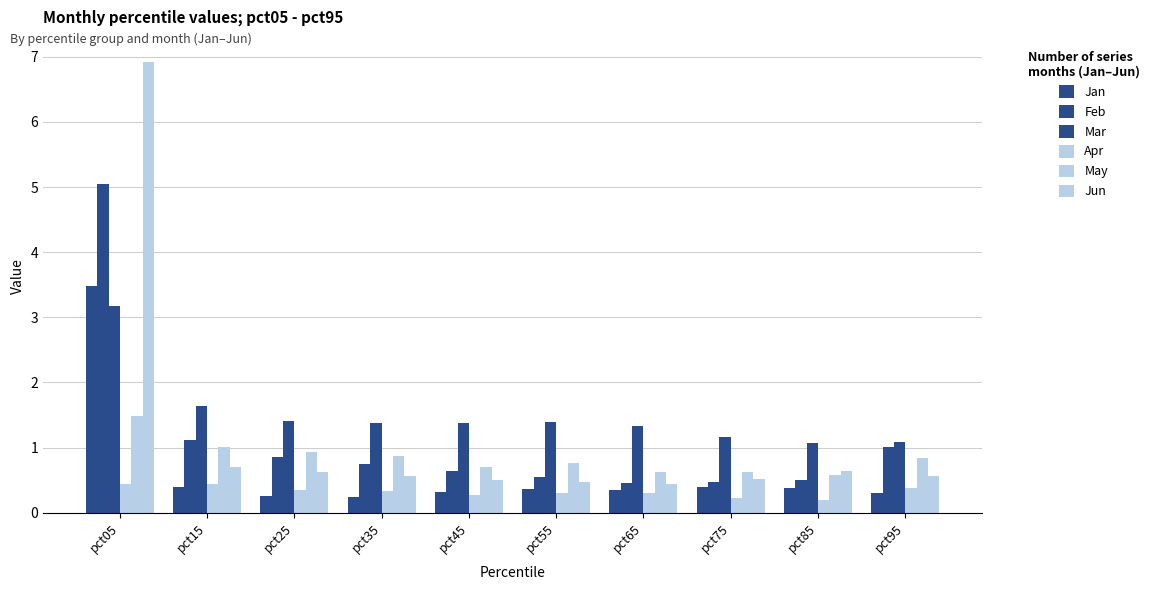

What value does the Feb series have at pct75?

0.5